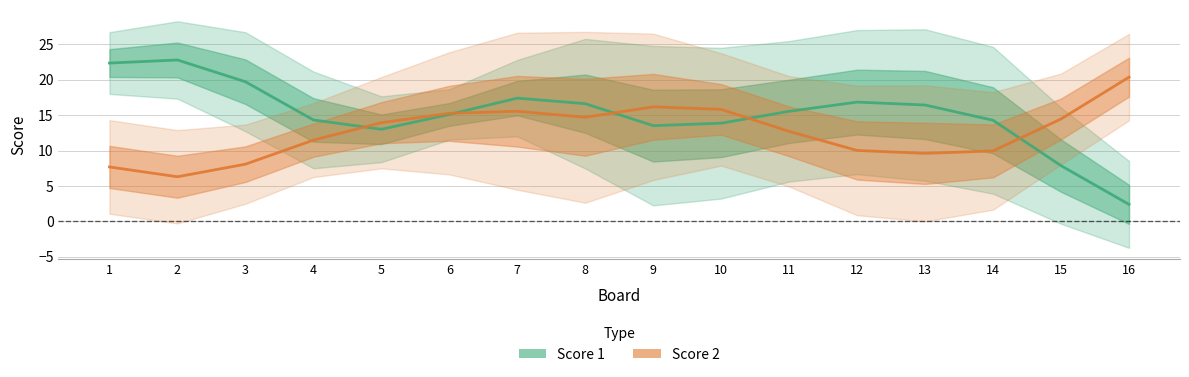

At which label does Score 2 reach its peak?

16